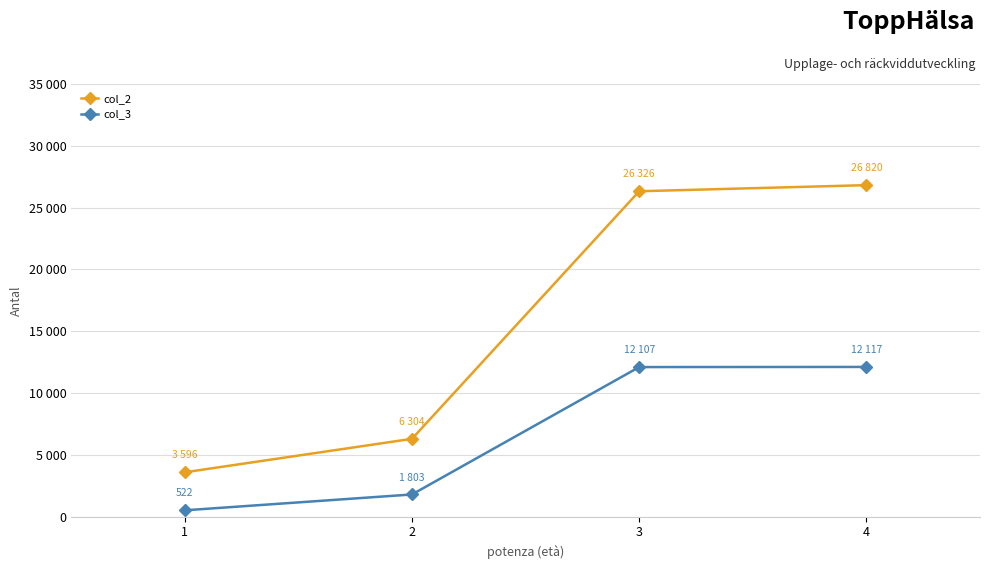

Is this an area chart (filled region under the line)?

No